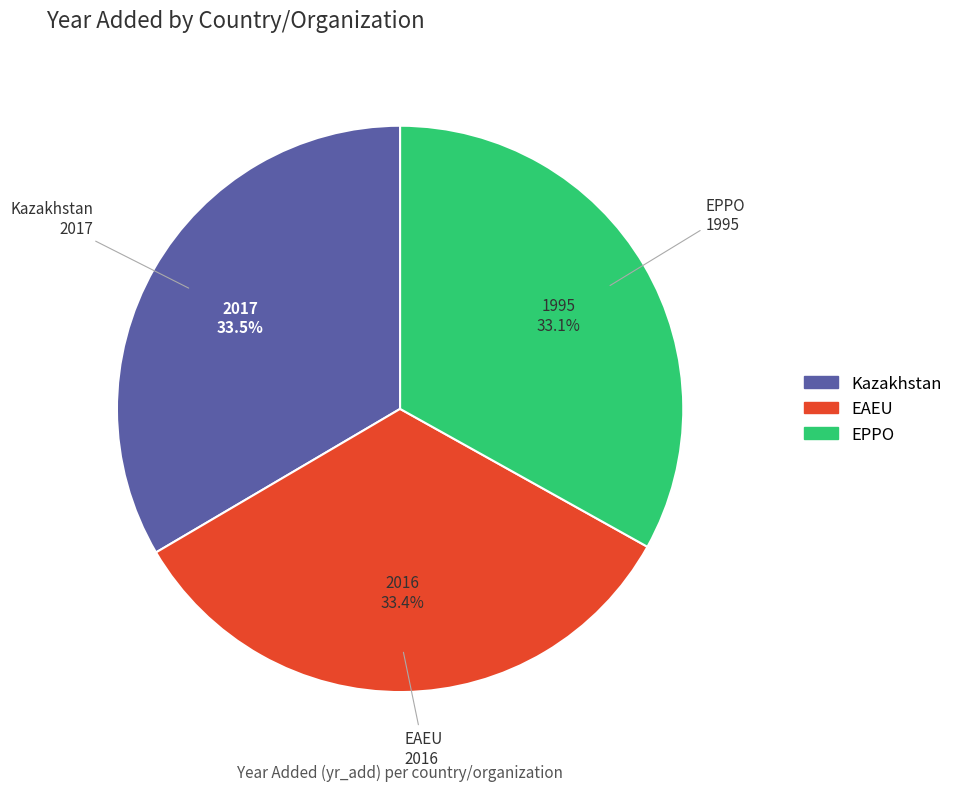

To the nearest percent, what percentage of the pie is EAEU?

33%